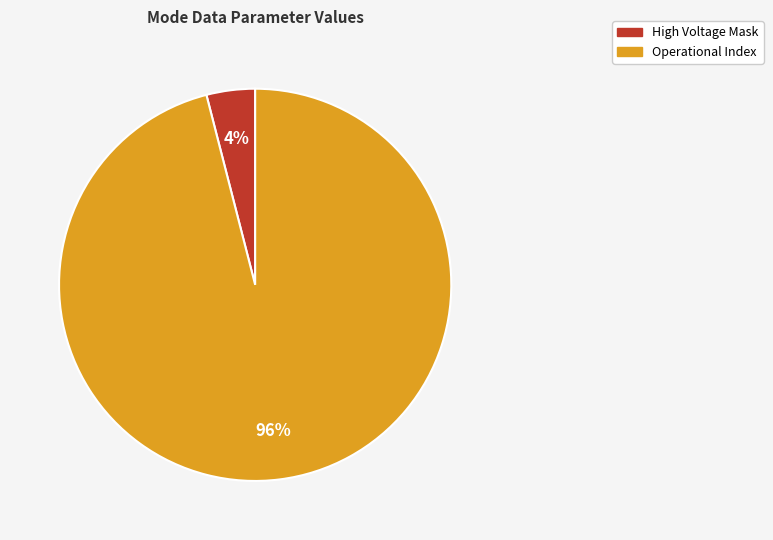

Does any single category account for the majority?

Yes